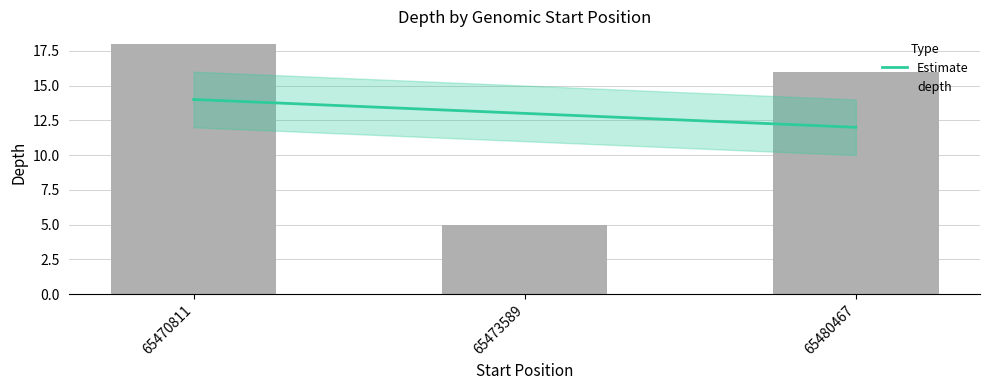

Does the chart contain stacked bars?

No